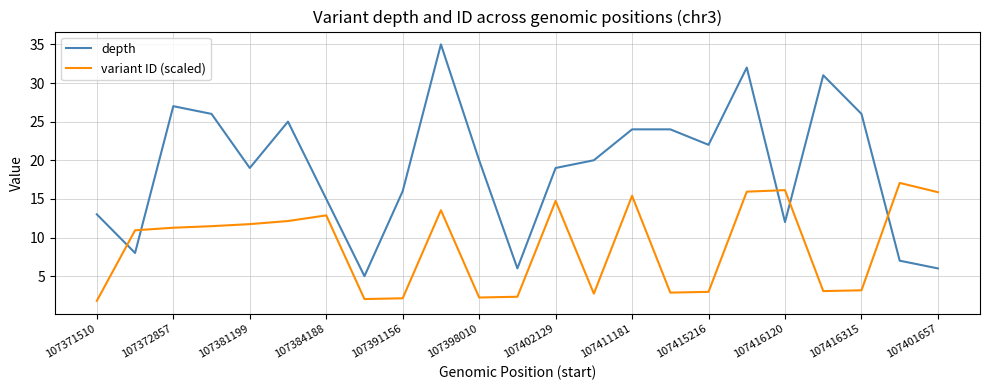

Which series has the widest spread of values?

depth